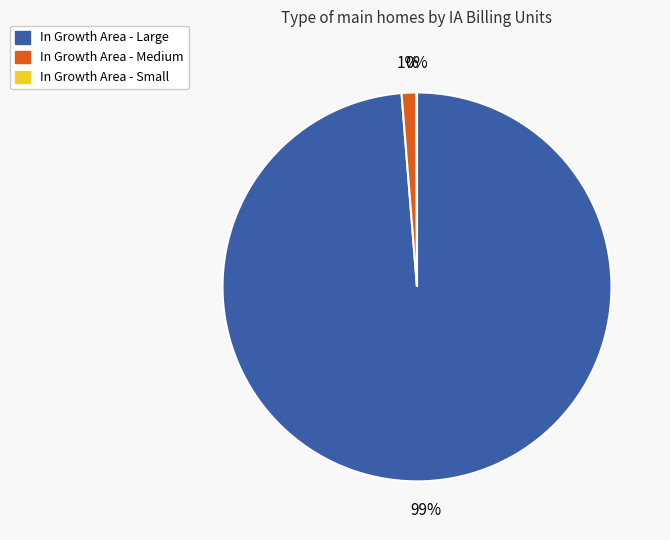

To the nearest percent, what is the difference between the largest and smallest slice percentages?

99%